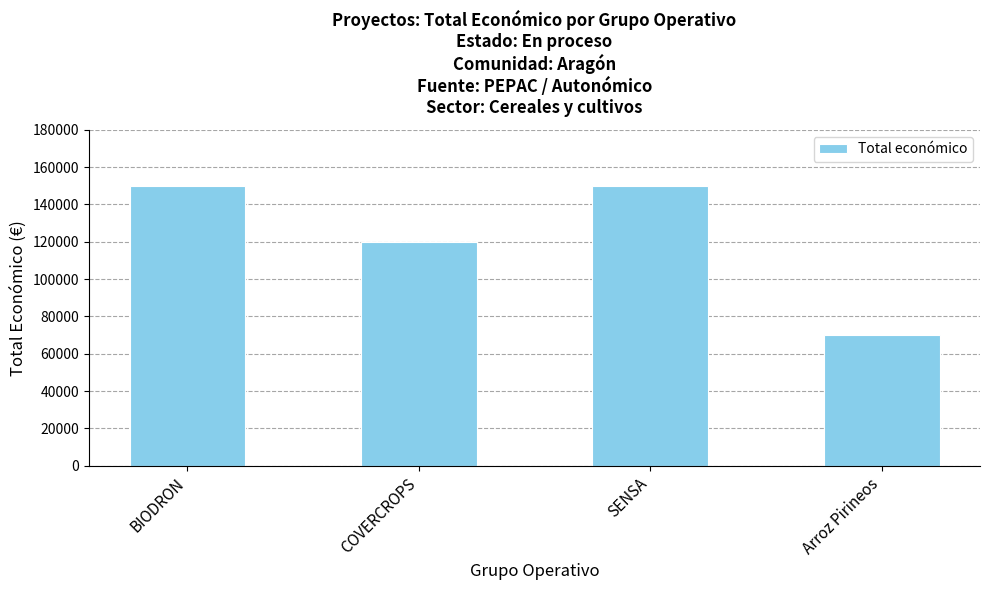

The value at COVERCROPS is 27646. True or false?

False